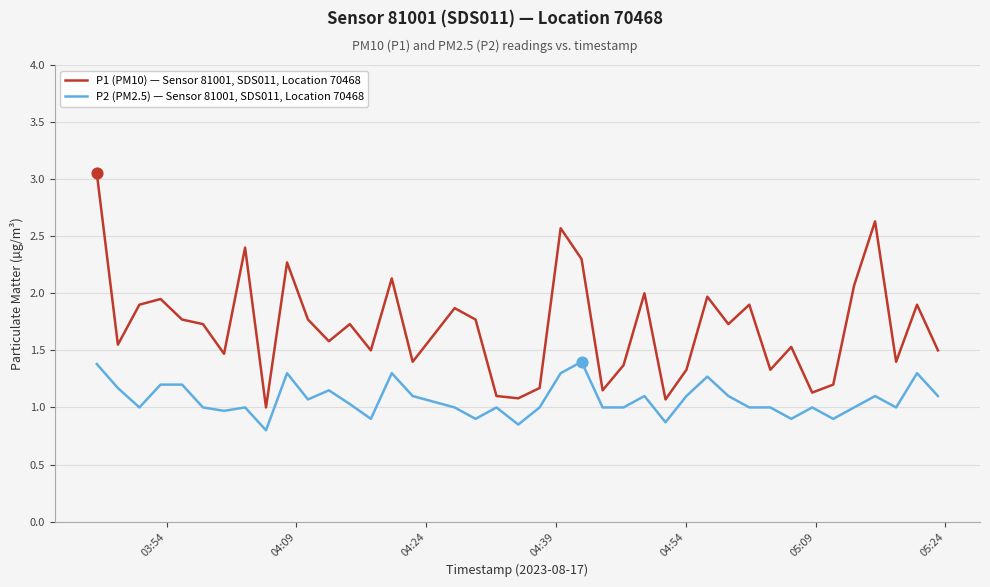

What are all the series names shown in the legend?

P1 (PM10) — Sensor 81001, SDS011, Location 70468, P2 (PM2.5) — Sensor 81001, SDS011, Location 70468